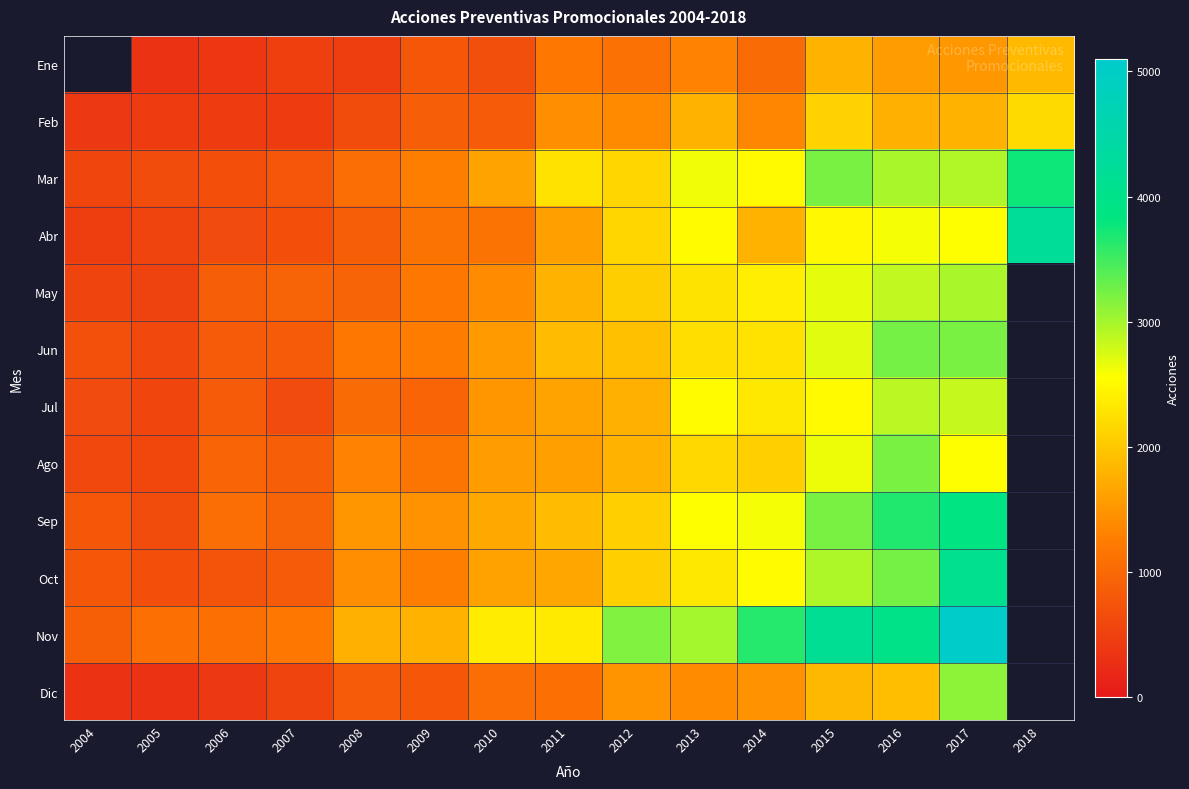

Reading left to right, list all the values displayed in this chart.

Ene: 2004=0	2005=333	2006=393	2007=482	2008=472	2009=790	2010=667	2011=1179	2012=1112	2013=1333	2014=1032	2015=1807	2016=1558	2017=1525	2018=1870
Feb: 2004=403	2005=441	2006=455	2007=446	2008=654	2009=857	2010=832	2011=1416	2012=1383	2013=1780	2014=1335	2015=2107	2016=1770	2017=1780	2018=2175
Mar: 2004=567	2005=654	2006=685	2007=773	2008=1059	2009=1273	2010=1636	2011=2257	2012=2146	2013=2627	2014=2503	2015=3216	2016=2975	2017=2946	2018=3760
Abr: 2004=467	2005=555	2006=621	2007=689	2008=866	2009=1127	2010=1132	2011=1596	2012=2134	2013=2529	2014=1798	2015=2475	2016=2596	2017=2549	2018=4225
May: 2004=554	2005=522	2006=857	2007=923	2008=935	2009=1194	2010=1406	2011=1789	2012=2062	2013=2287	2014=2381	2015=2672	2016=2860	2017=2978	2018=0
Jun: 2004=701	2005=617	2006=836	2007=848	2008=1187	2009=1243	2010=1545	2011=1890	2012=1916	2013=2217	2014=2263	2015=2707	2016=3230	2017=3214	2018=0
Jul: 2004=624	2005=570	2006=829	2007=618	2008=1034	2009=948	2010=1499	2011=1647	2012=1768	2013=2522	2014=2324	2015=2495	2016=2890	2017=2845	2018=0
Ago: 2004=614	2005=596	2006=940	2007=876	2008=1313	2009=1144	2010=1560	2011=1601	2012=1790	2013=2171	2014=2083	2015=2646	2016=3217	2017=2539	2018=0
Sep: 2004=795	2005=640	2006=1073	2007=920	2008=1503	2009=1463	2010=1685	2011=1882	2012=2086	2013=2538	2014=2607	2015=3213	2016=3658	2017=3875	2018=0
Oct: 2004=781	2005=688	2006=743	2007=827	2008=1434	2009=1256	2010=1619	2011=1660	2012=2090	2013=2328	2014=2526	2015=2955	2016=3242	2017=4070	2018=0
Nov: 2004=883	2005=1081	2006=1076	2007=1180	2008=1773	2009=1790	2010=2361	2011=2338	2012=3175	2013=3002	2014=3643	2015=4181	2016=3962	2017=5078	2018=0
Dic: 2004=328	2005=331	2006=406	2007=552	2008=852	2009=787	2010=1073	2011=1076	2012=1481	2013=1400	2014=1468	2015=1845	2016=1904	2017=3123	2018=0